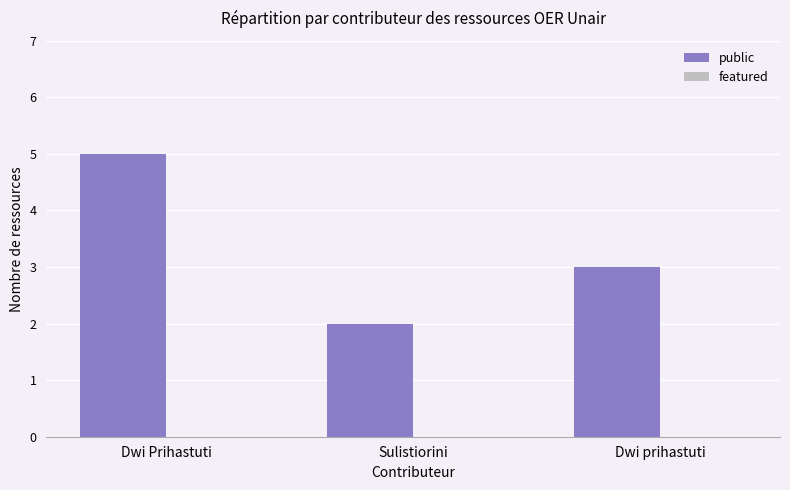

What is the sum of all values?

10